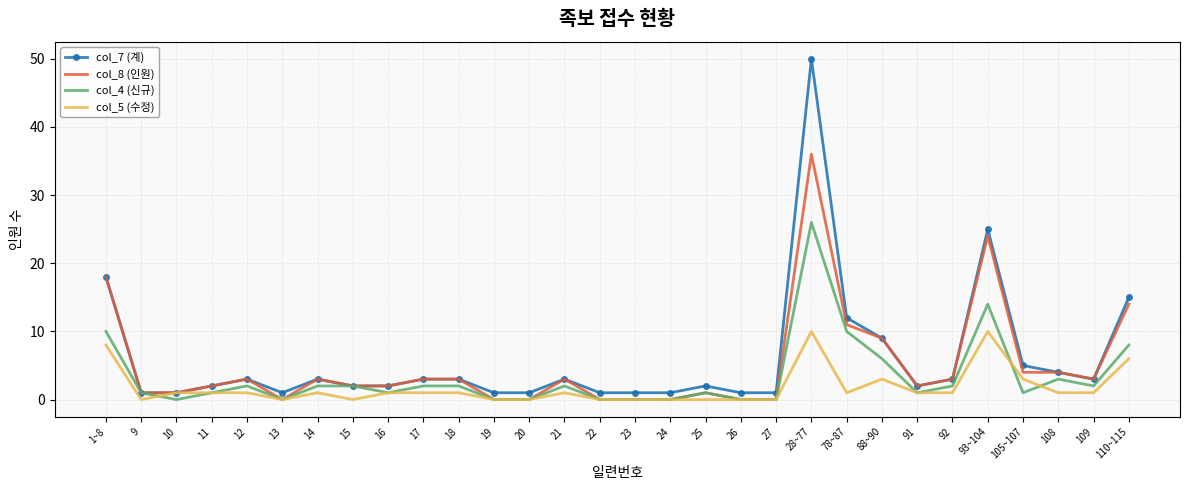

At which label is col_5 (수정) closest to 5?

110~115